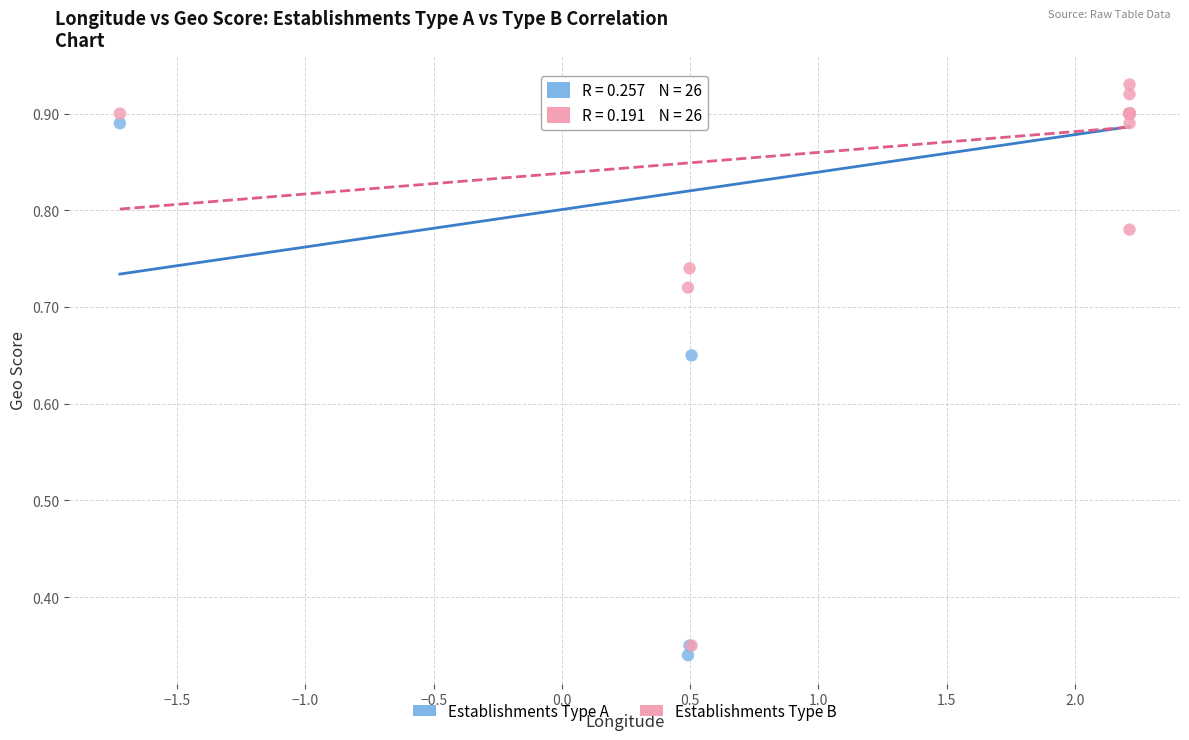

What are all the series names shown in the legend?

Establishments Type A, Establishments Type B